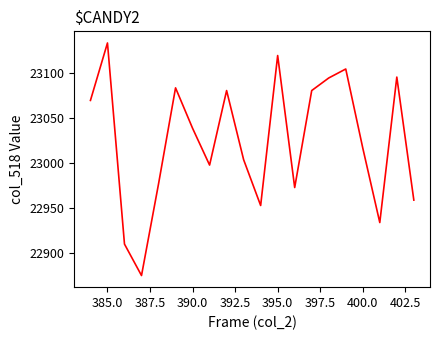

What is the difference between the maximum and minimum values?

259